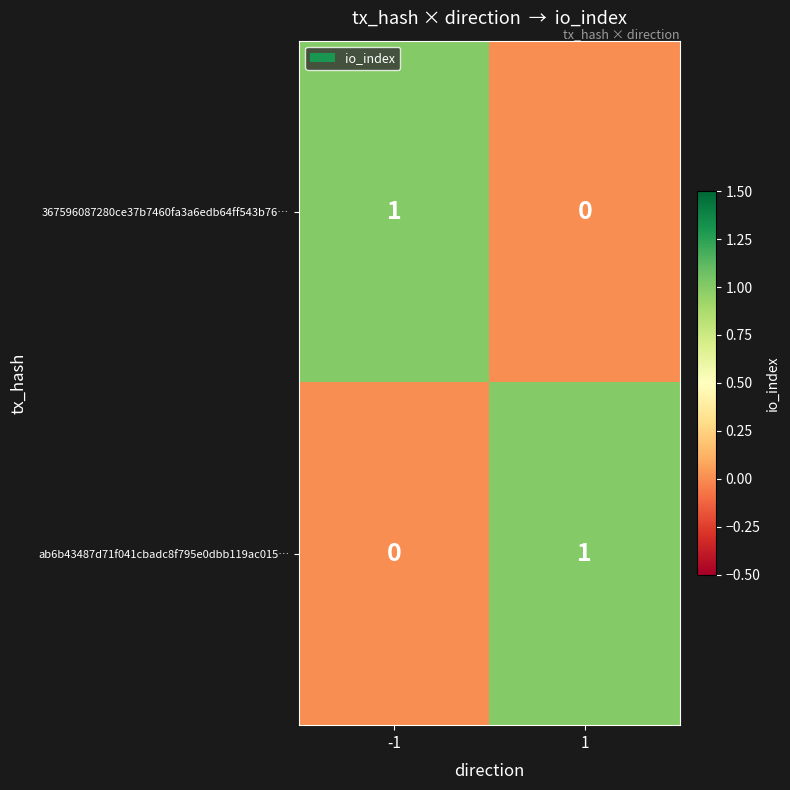

The value of ab6b43487d71f041cbadc8f795e0dbb119ac015… at 1 is 1. True or false?

True